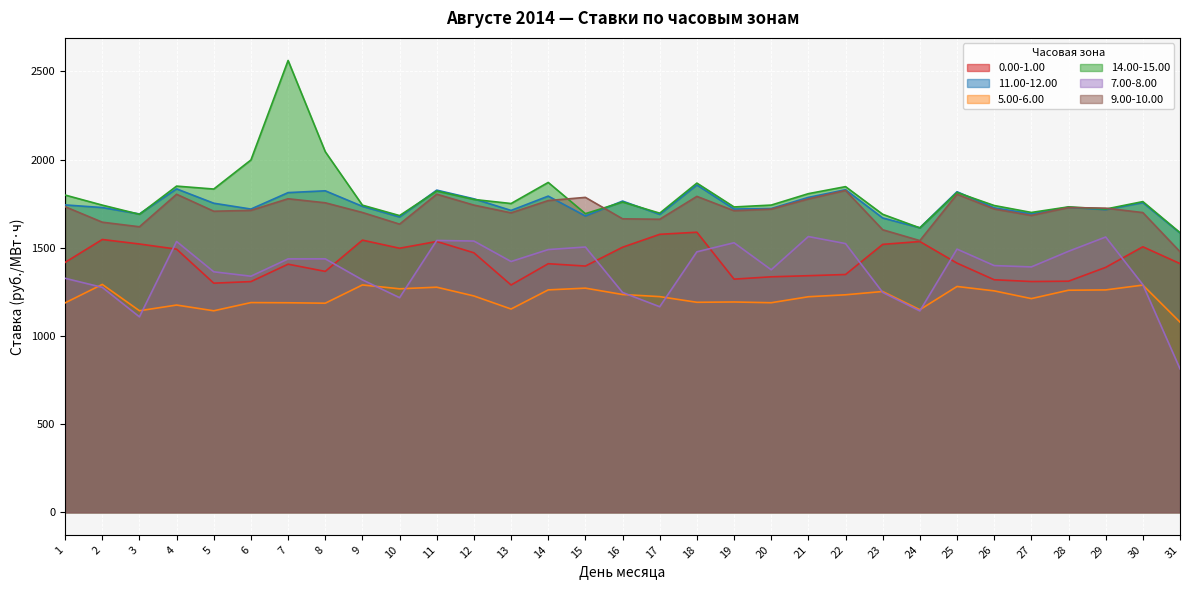

In 9.00-10.00, how many points are lower than both neighbors (excluding endpoints)?

8